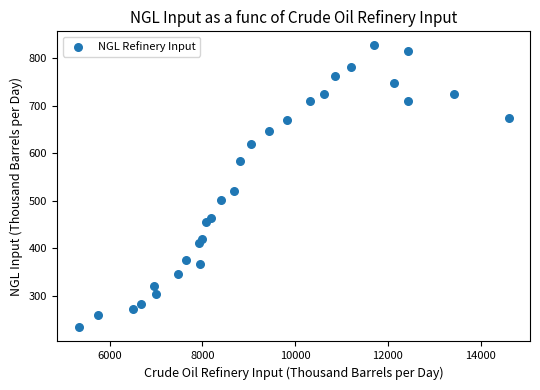

What is the range of Y values (max minus min)?

592.7